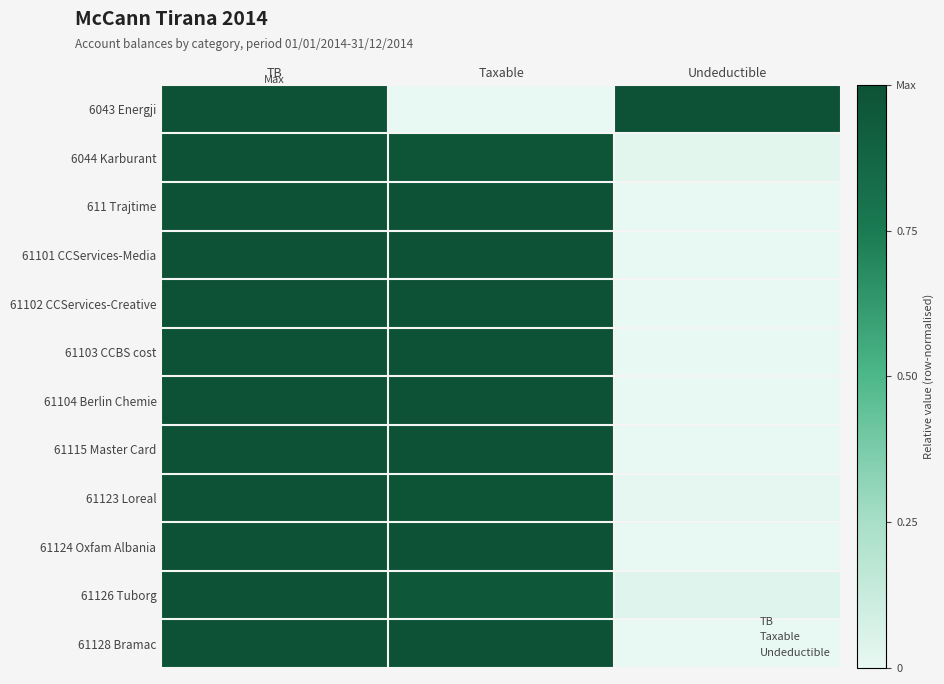

Rank the series by their maximum value, from lowest to highest.

6043 Energji, 6044 Karburant, 611 Trajtime, 61101 CCServices-Media, 61102 CCServices-Creative, 61103 CCBS cost, 61104 Berlin Chemie, 61115 Master Card, 61123 Loreal, 61124 Oxfam Albania, 61126 Tuborg, 61128 Bramac